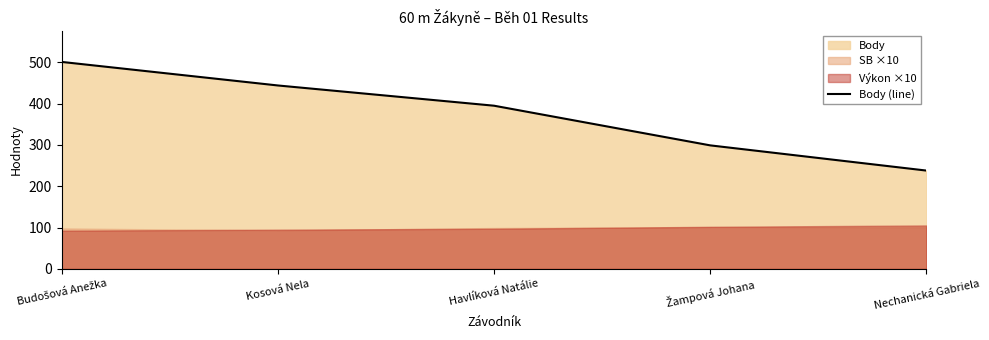

Which category has the lowest value in the Body (line) series?

Nechanická Gabriela